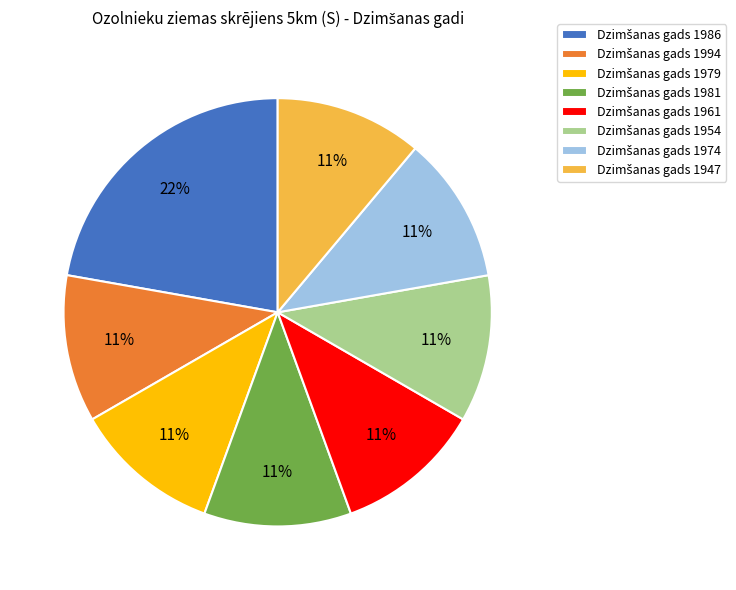

To the nearest percent, what is the difference between the largest and smallest slice percentages?

11%